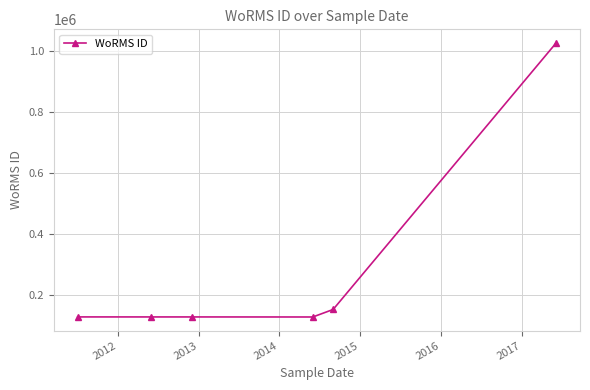

What is the maximum value shown in the chart?

1026595